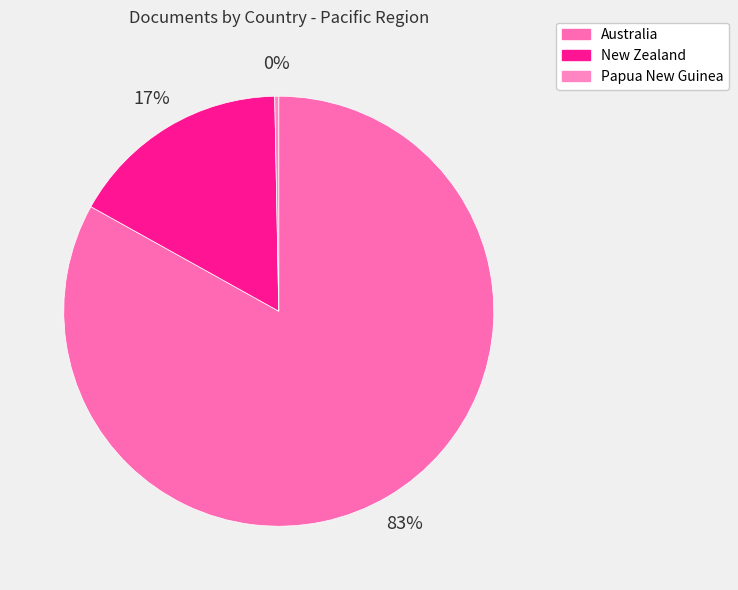

Is it true that Papua New Guinea is 0% of the pie?

True